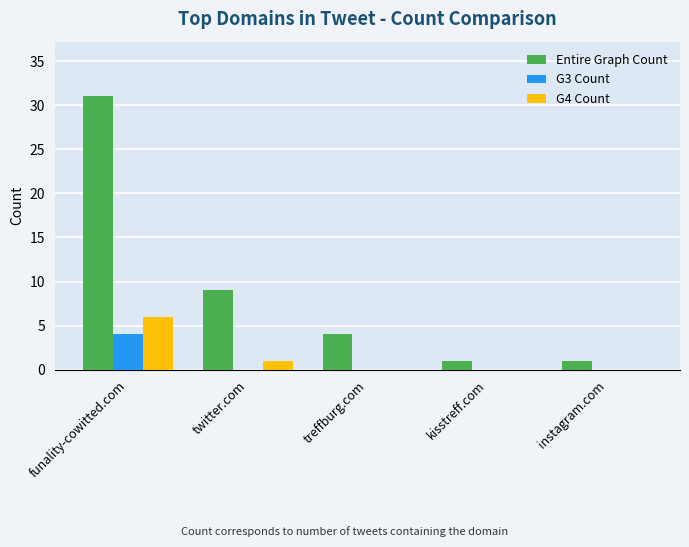

Between treffburg.com and kisstreff.com, which series saw the biggest shift?

Entire Graph Count